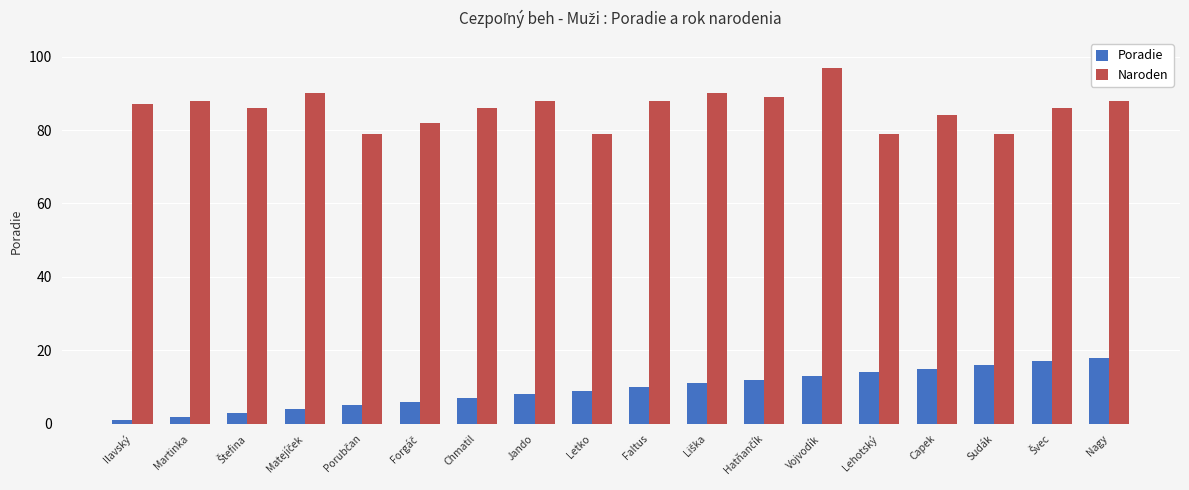

What is the spread (max minus min) of values at Faltus?

78